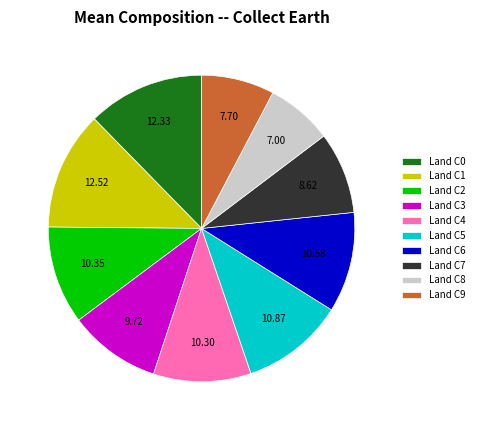

Approximately how many times larger is the value at Land C8 compared to Land C7?

0.8